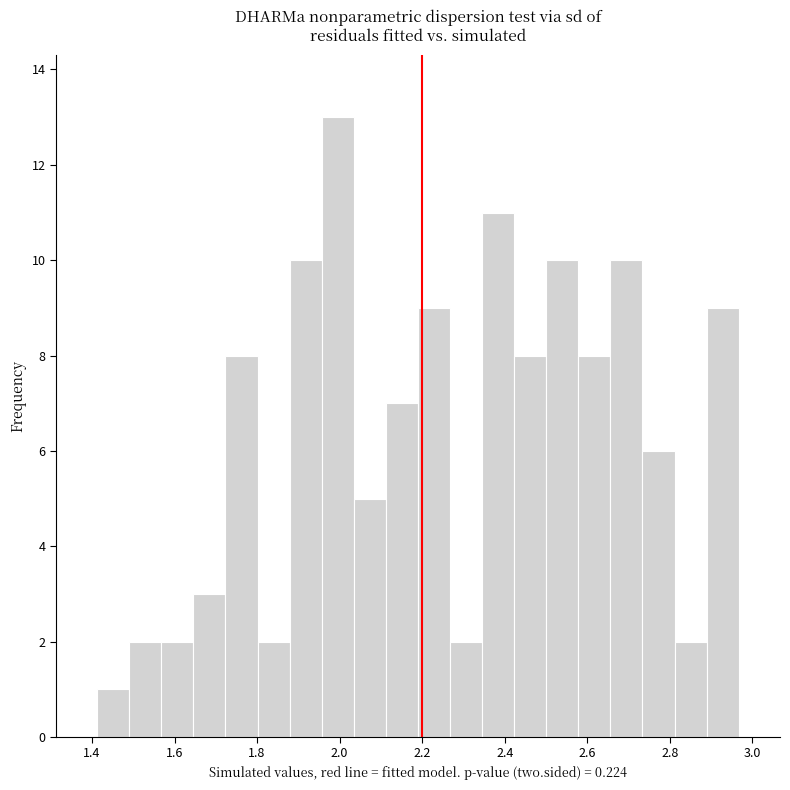

Read against the x-axis, roughly where is the centre of the tallest bar?

2.00